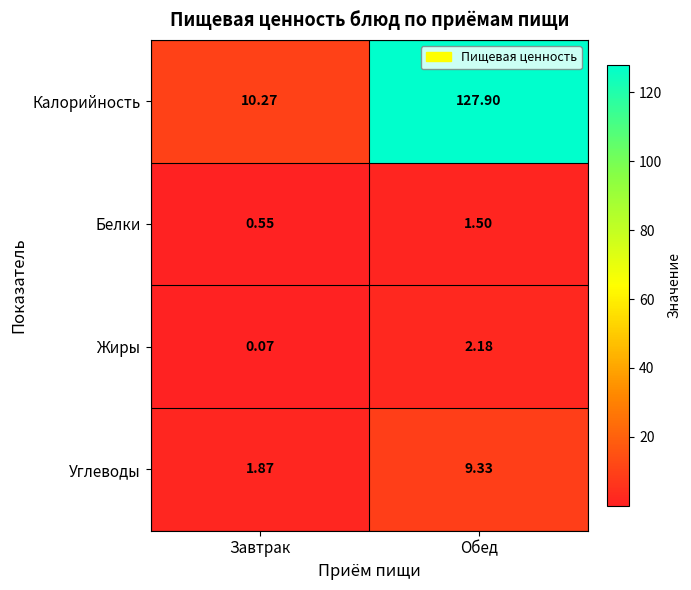

At Обед, list the series in order from smallest to largest.

Белки, Жиры, Углеводы, Калорийность